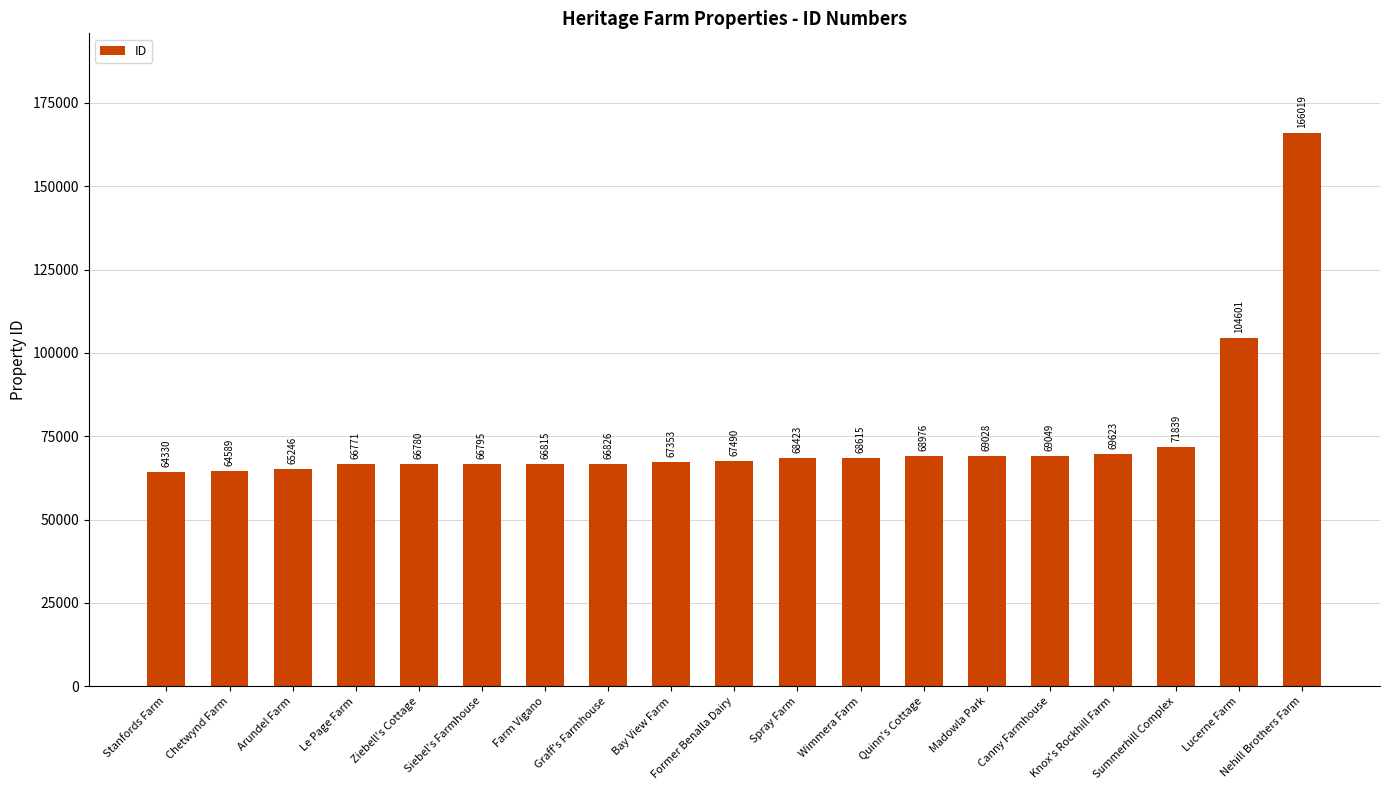

How many bars are there in total?

19